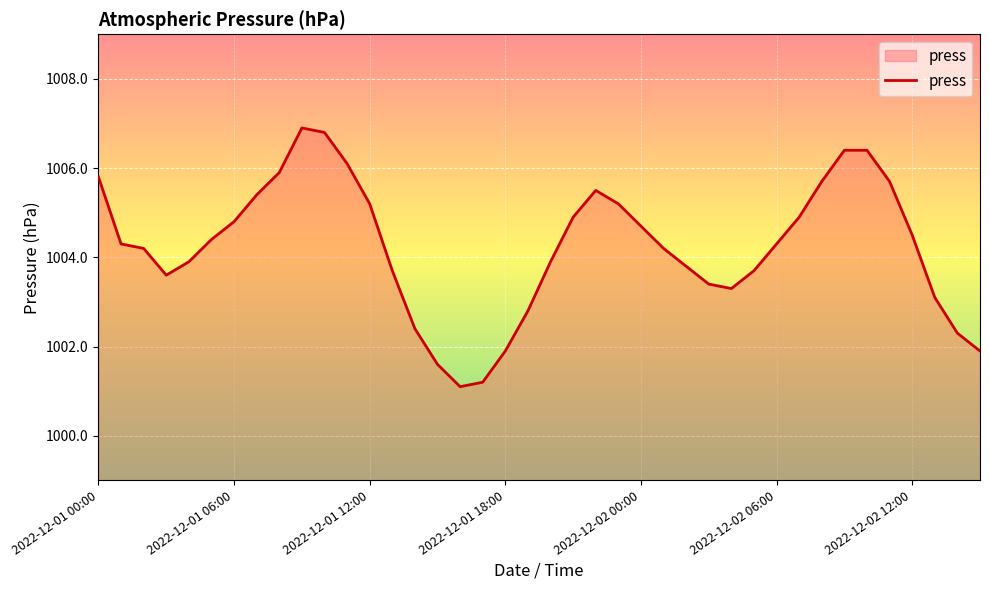

What is the maximum value shown in the chart?

1006.9